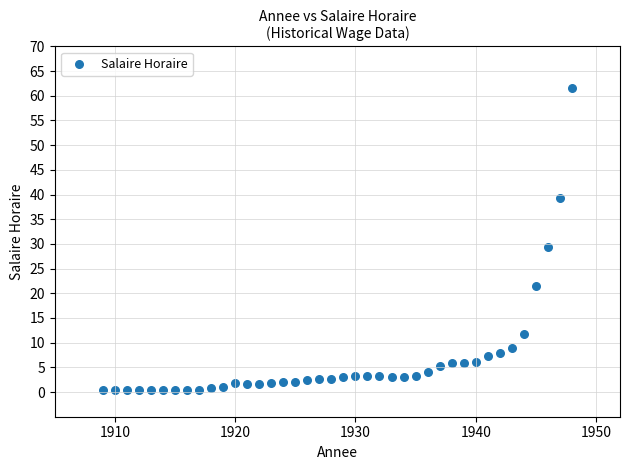

What is the range of X values (max minus min)?

39.0